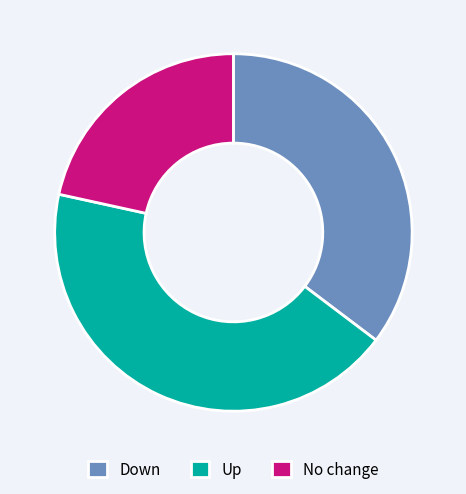

Do Up and Down together represent more than half of the pie?

Yes